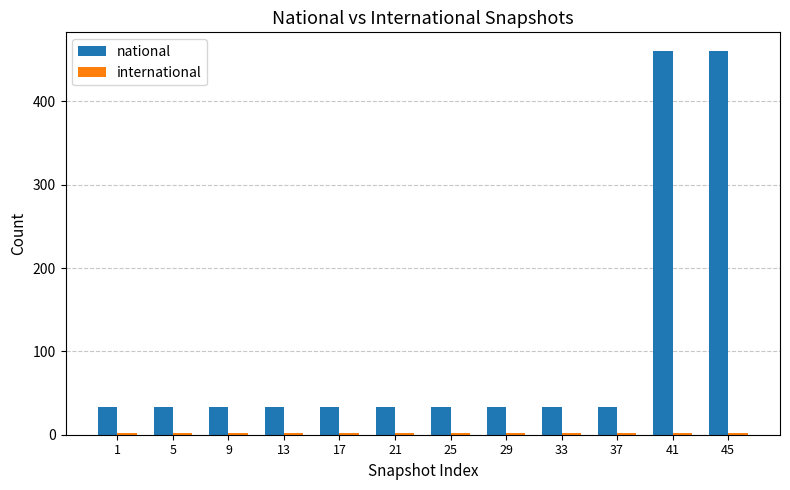

Which series has the largest total across all categories?

national